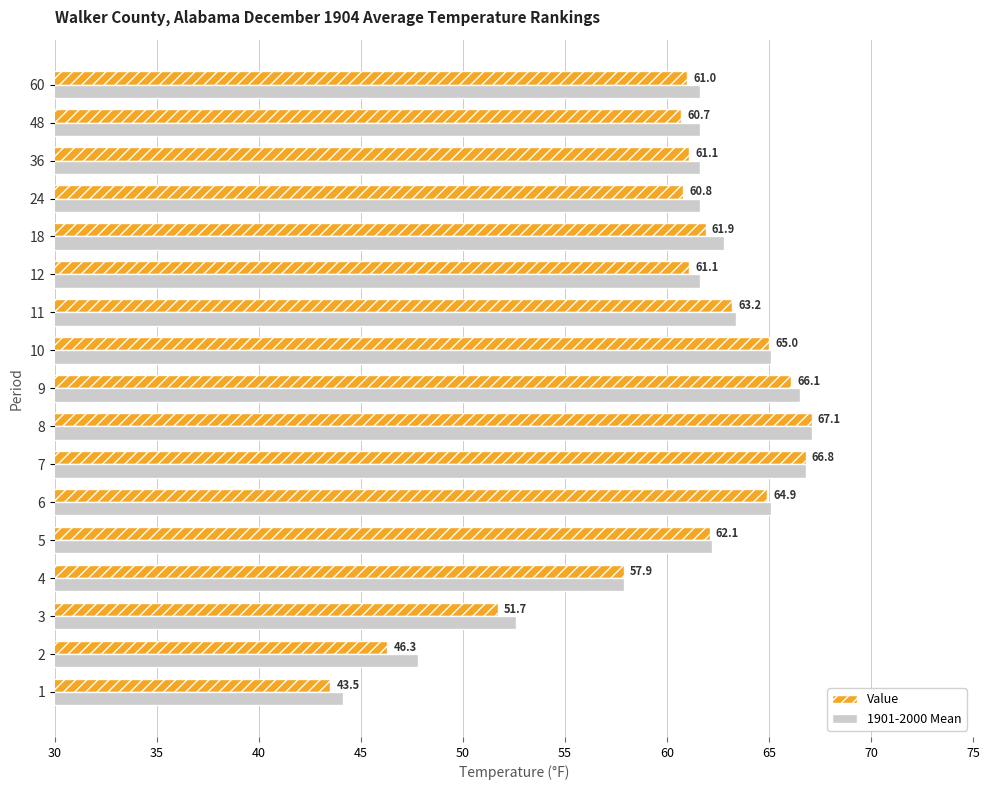

Which series has the largest total across all categories?

1901-2000 Mean